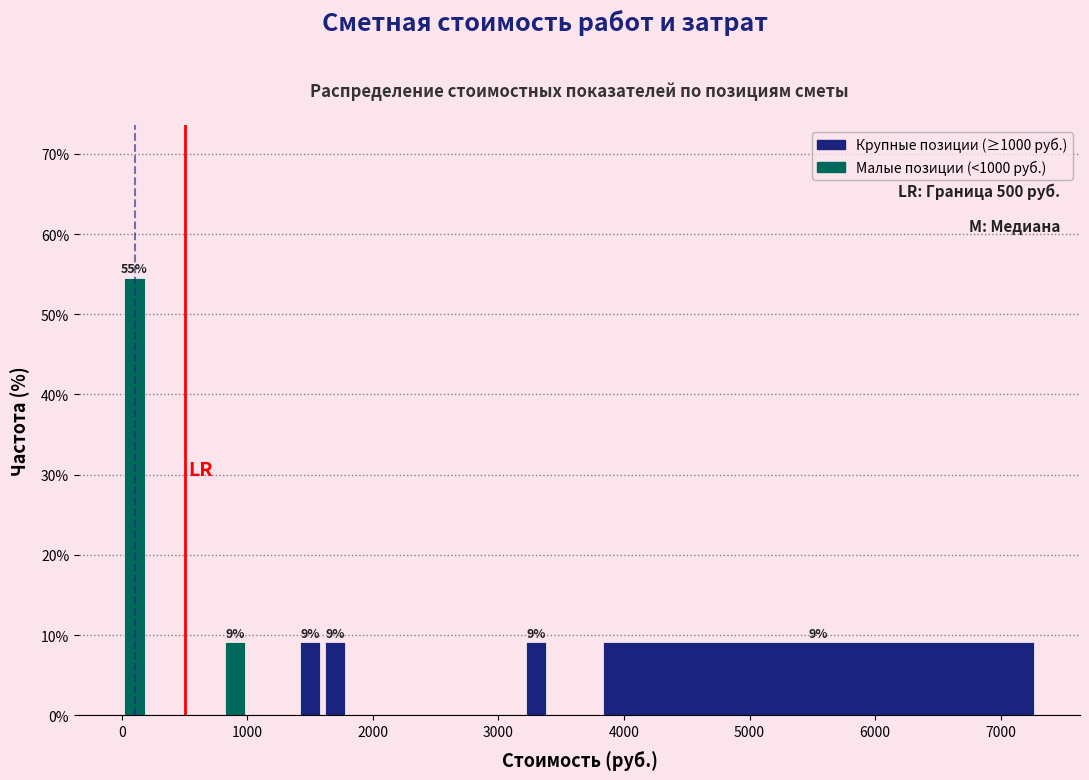

Around what value on the x-axis is the tallest bar? Give the approximate position of its centre, as read against the axis.

100